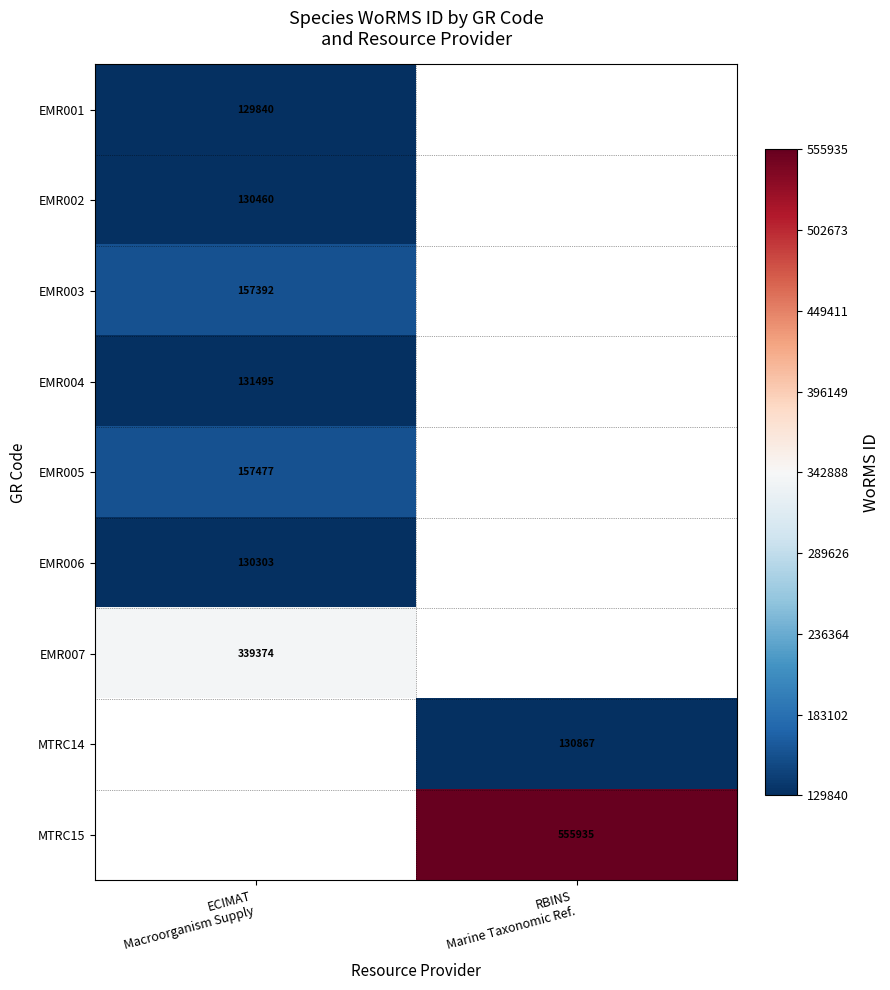

Which label corresponds to the smallest value in the chart?

ECIMAT
Macroorganism Supply